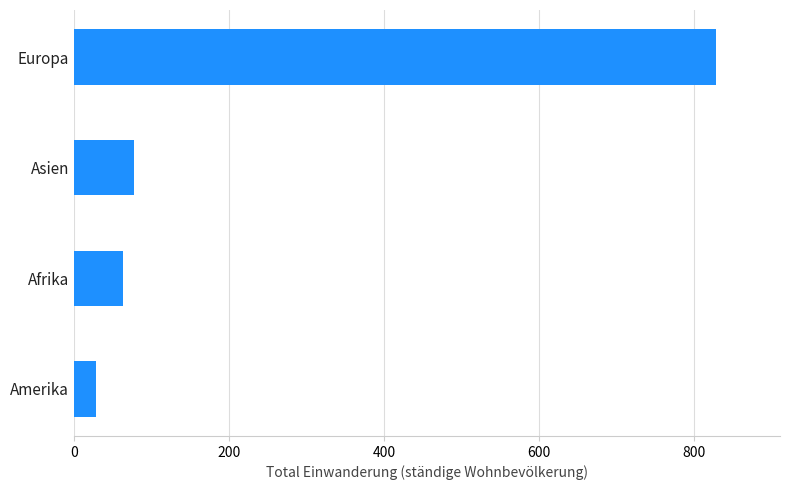

What is the sum of all values?

999